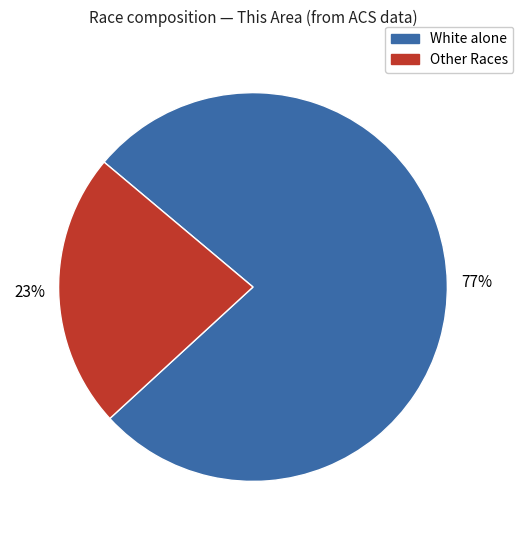

Is there a majority slice in this chart?

Yes